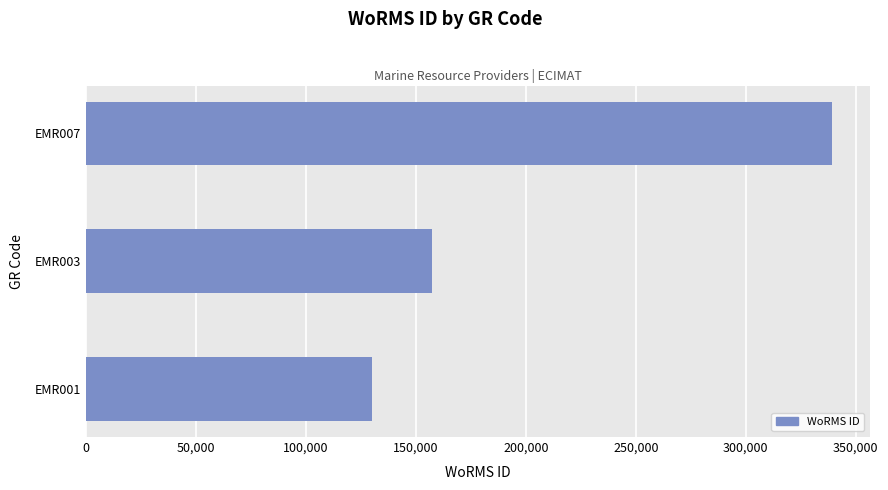

What is the sum of all values?

626606